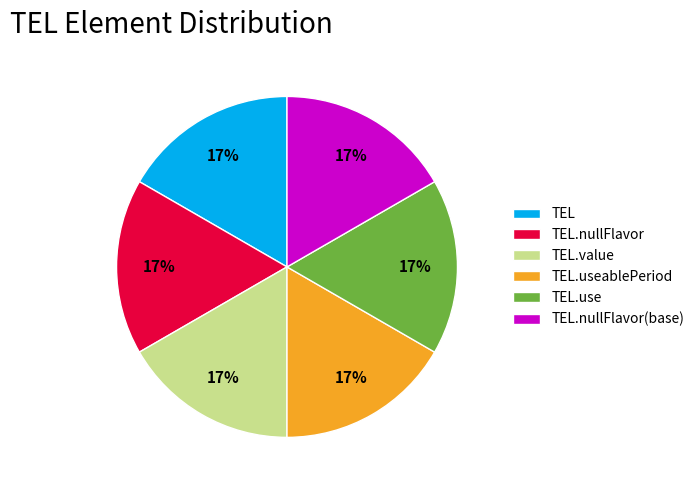

Approximately how many times larger is the value at TEL.nullFlavor compared to TEL.nullFlavor(base)?

1.0